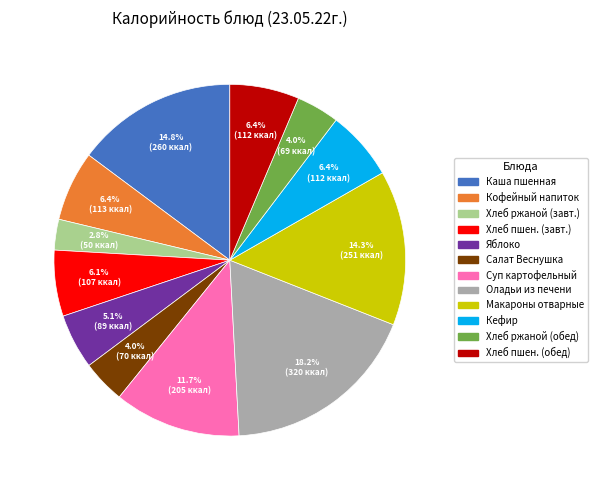

Is there a majority slice in this chart?

No